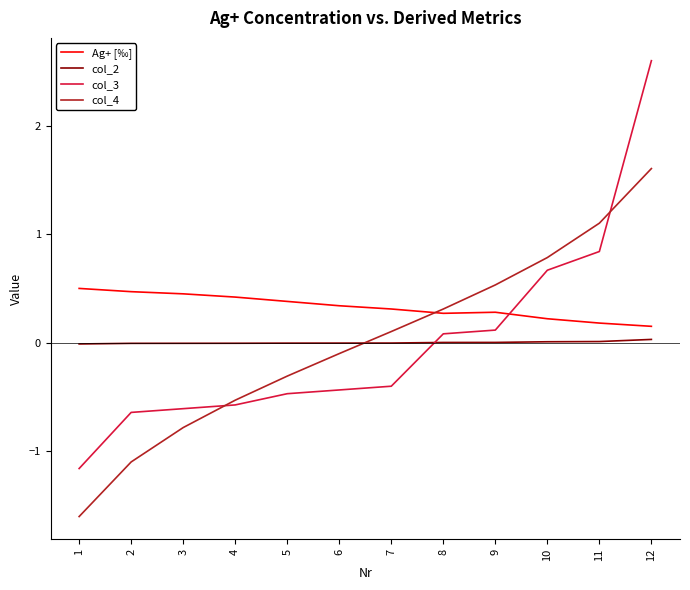

What is the maximum value shown in the chart?

2.6